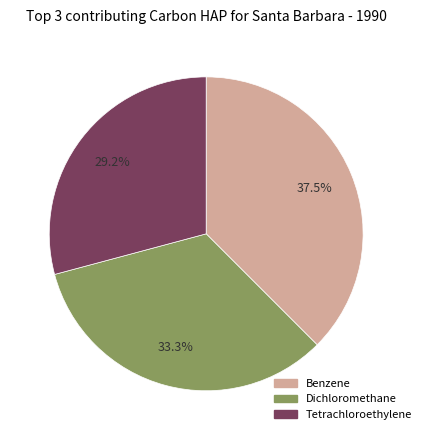

Is there a majority slice in this chart?

No